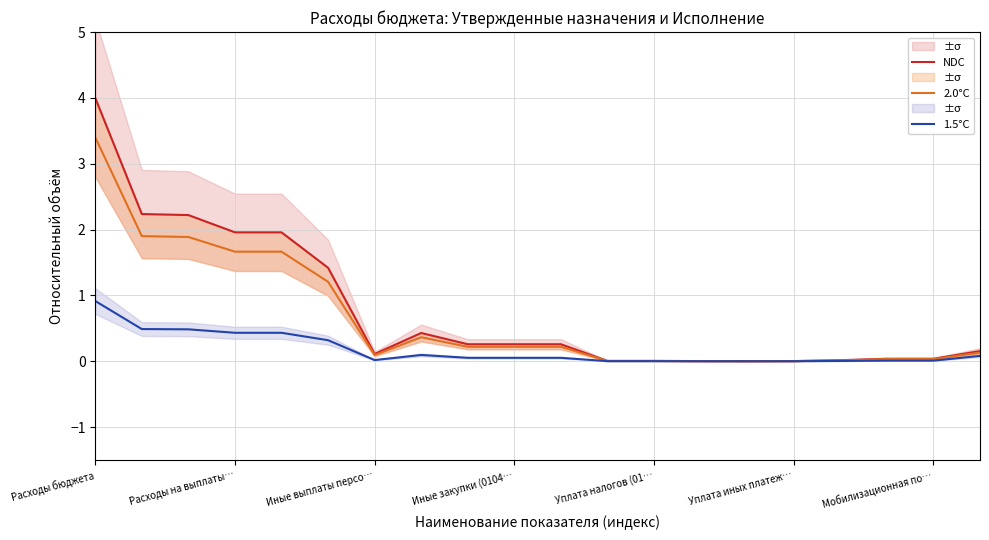

True or false: 1.5°C and 2.0°C intersect in this chart.

False